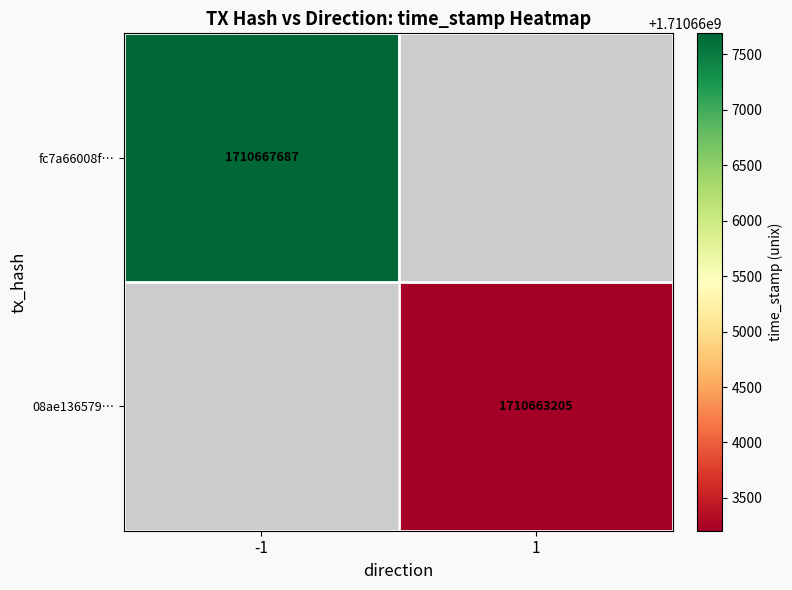

Which category has the highest value across all series?

-1